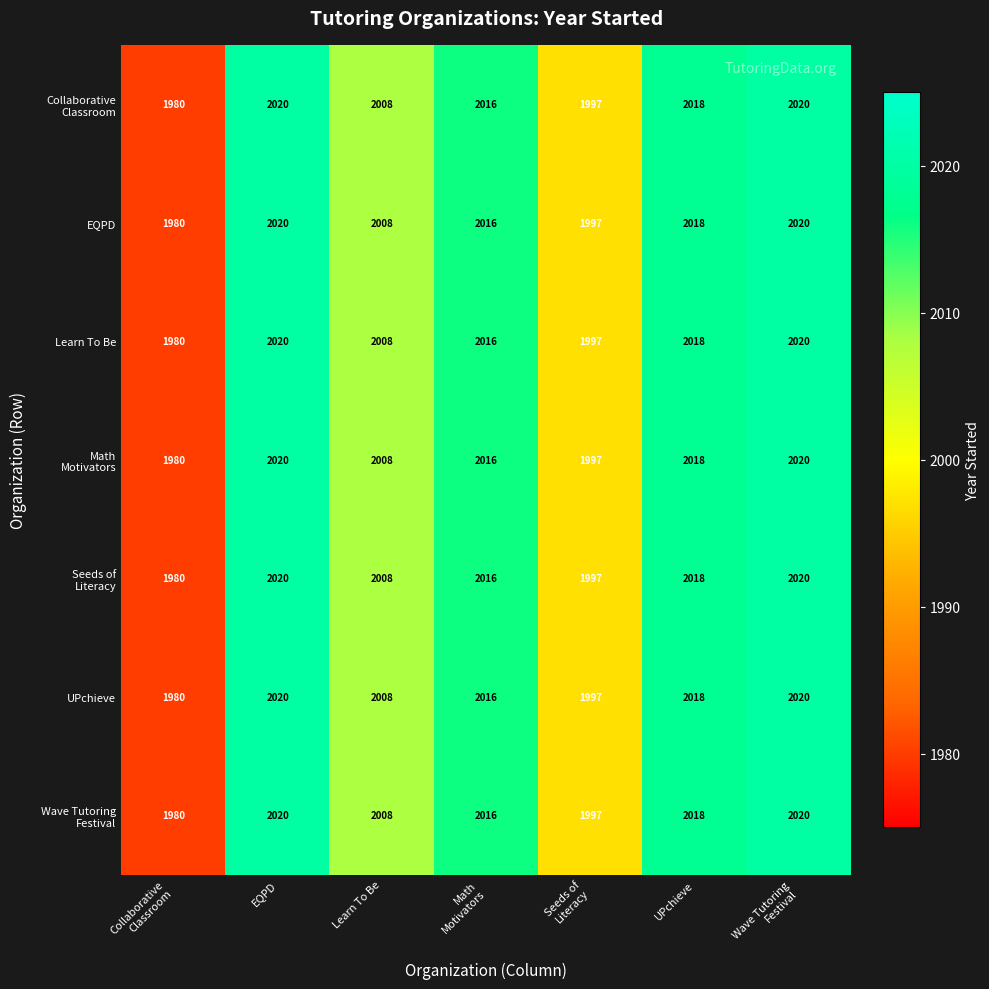

Where does the EQPD series first go above 2016?

EQPD